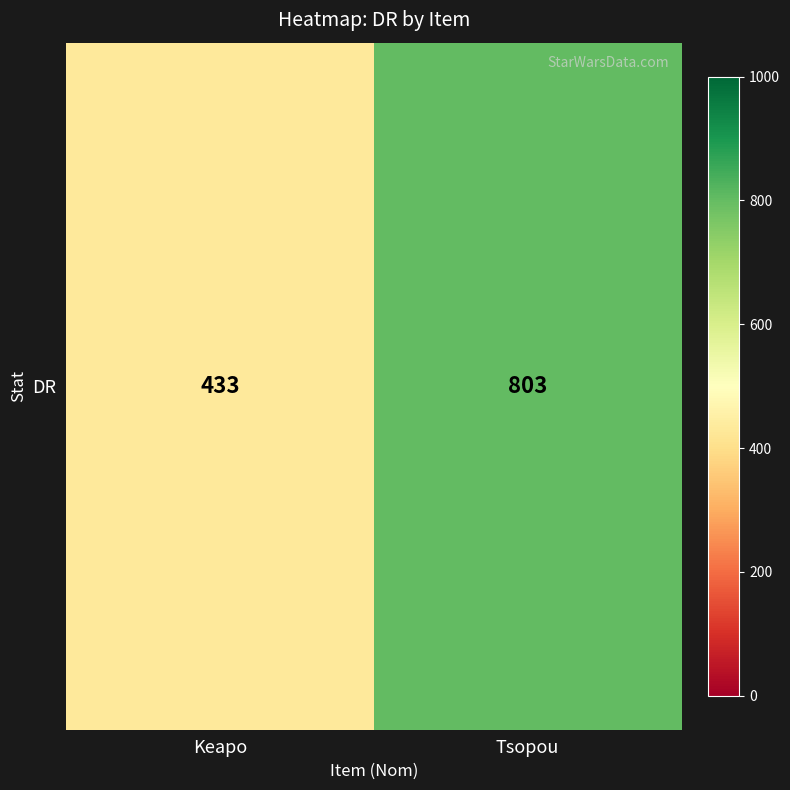

Reading right to left, list all the values displayed in this chart.

803	433